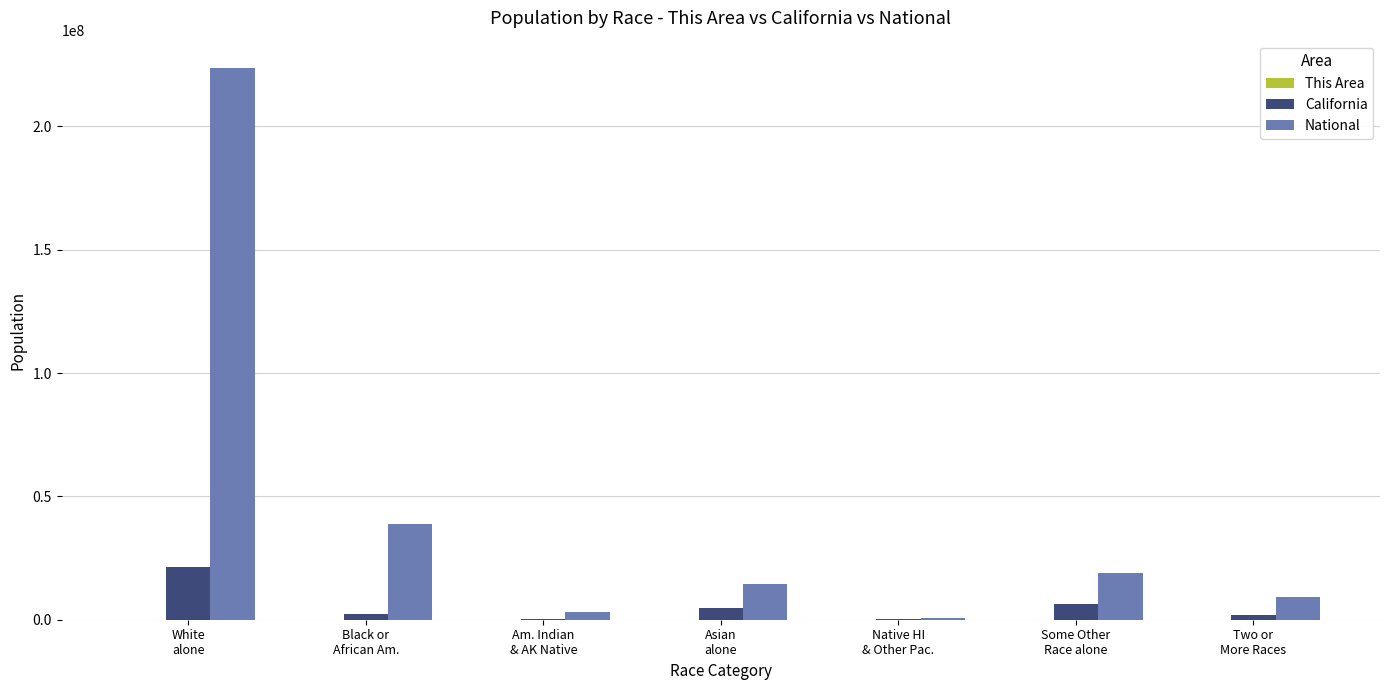

What is the greatest value displayed?

223553265